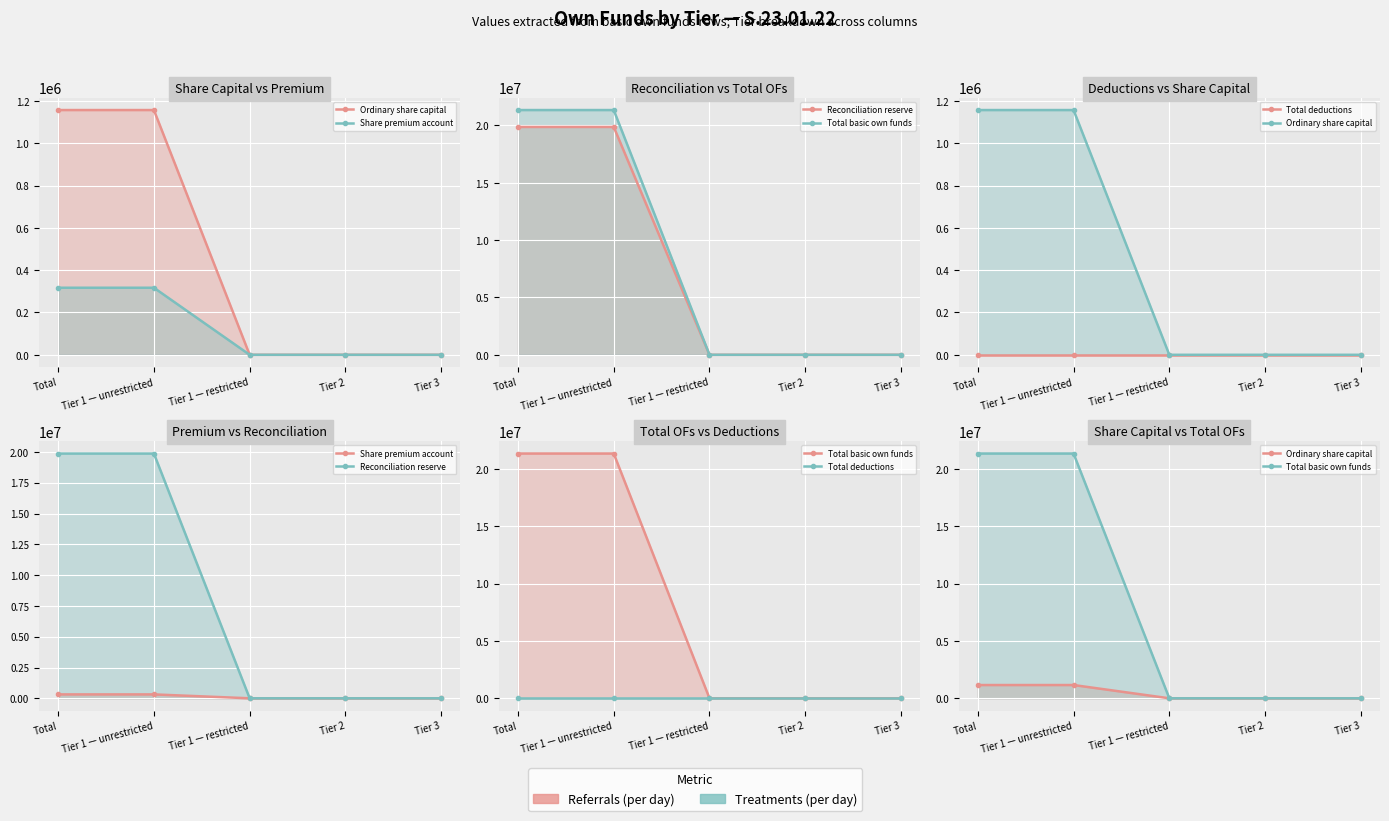

True or false: Total basic own funds and Ordinary share capital cross at least once.

False